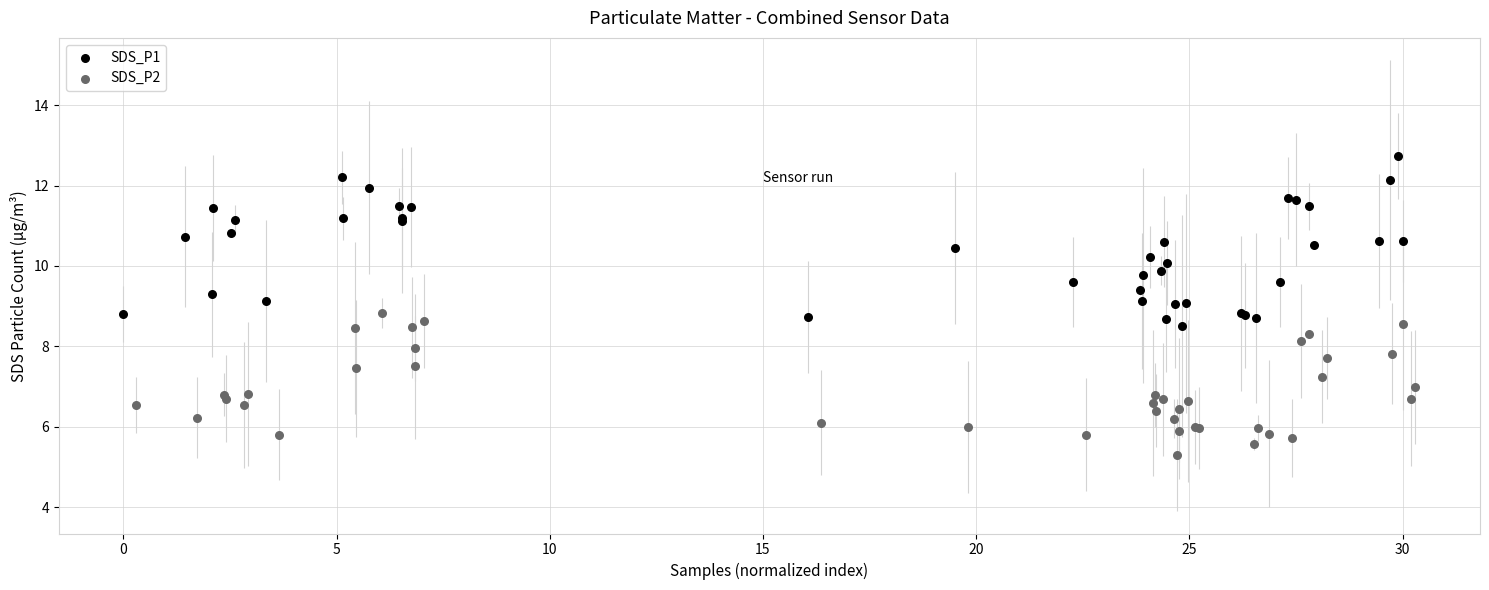

Which series contains the highest Y value?

SDS_P1